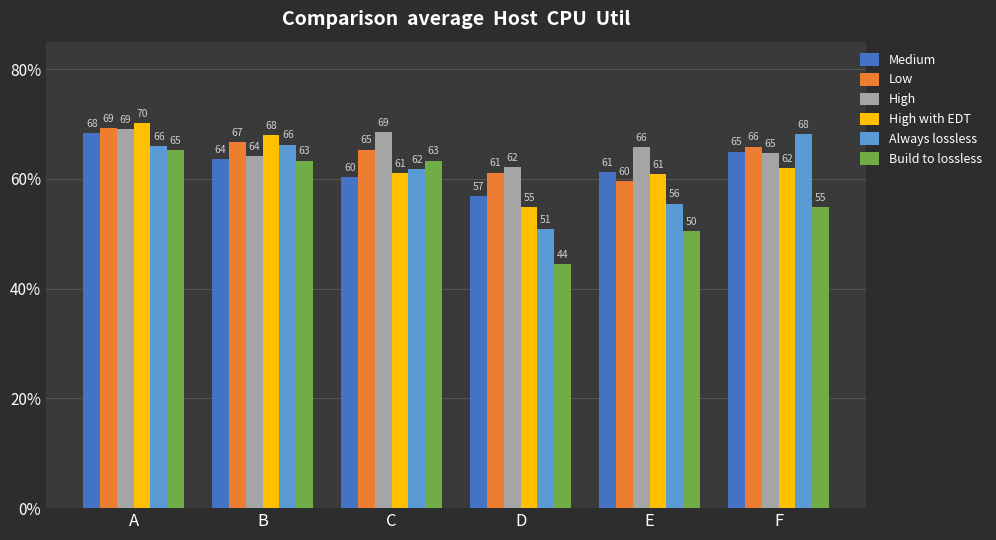

How many bars are there in each group?

6